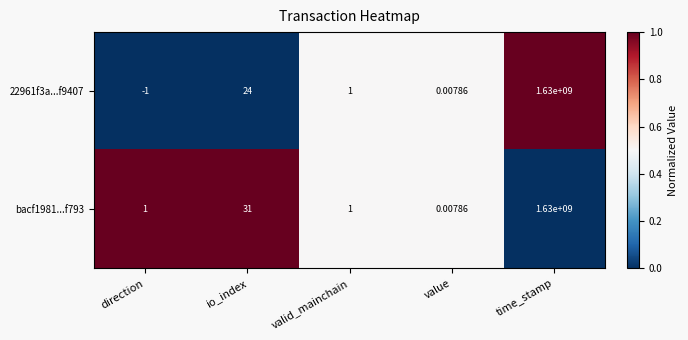

List the labels in order of 22961f3a...f9407 value, largest first.

time_stamp, io_index, valid_mainchain, value, direction